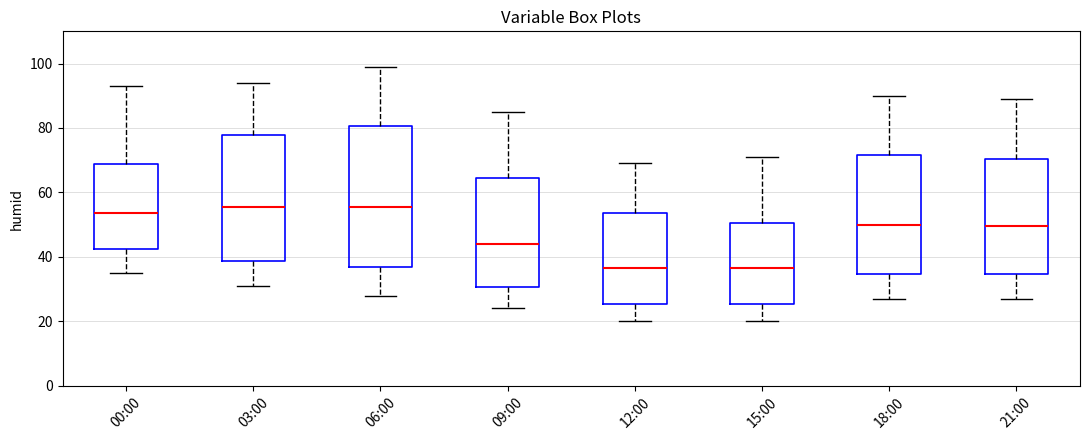

Where does the median line of the box for 03:00 sit on the y-axis? The values are not printed on the chart, so give them approximately, as read against the axis.

56